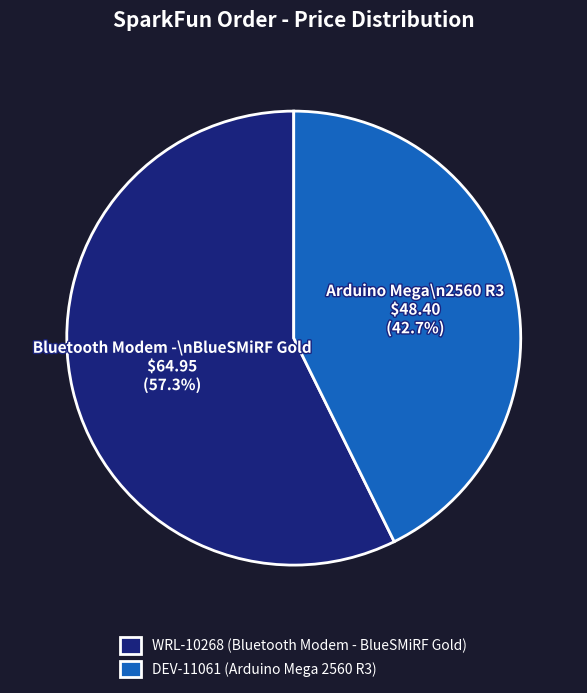

To the nearest percent, what is the combined percentage of DEV-11061 and WRL-10268?

100%